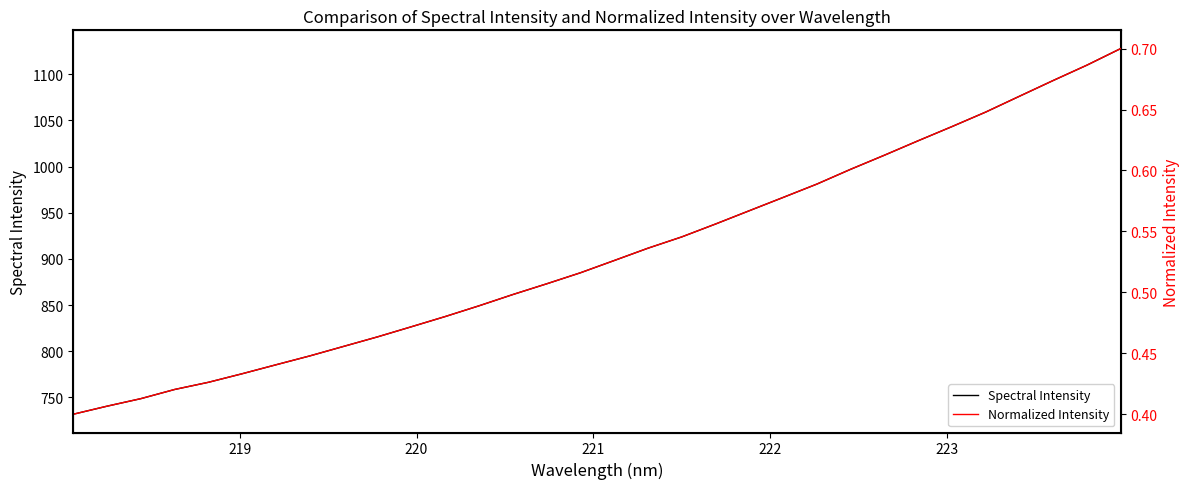

What is the value of the Normalized Intensity point at the 25th from the left?

0.6